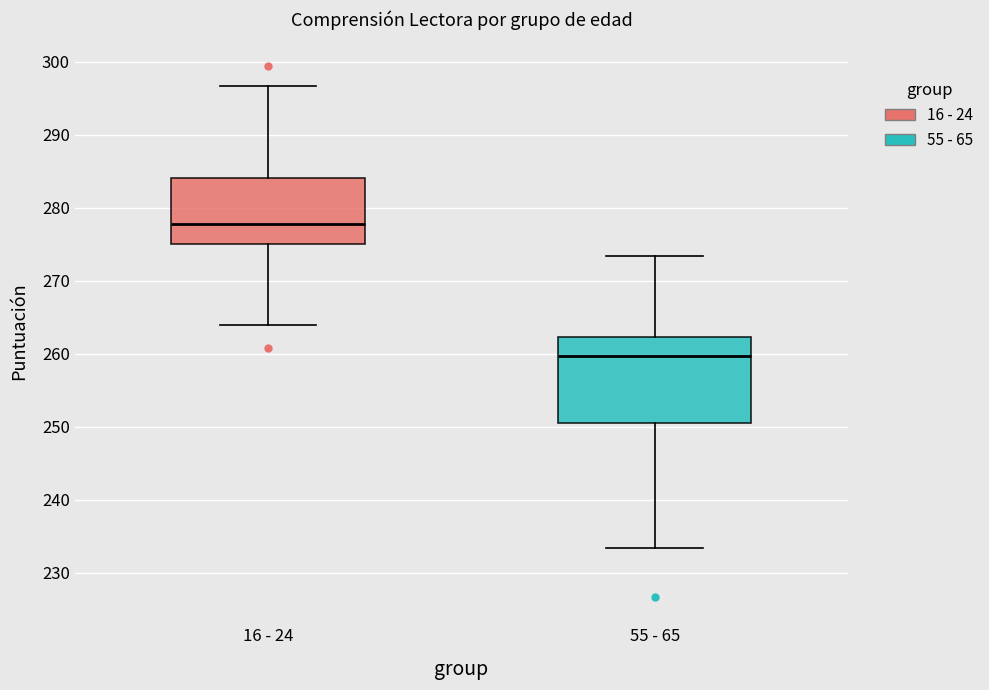

Reading left to right, read every box against the y-axis: the position of its median line, the range the box covers, and the ends of its whiskers. The values are not printed on the chart, so give them approximately, as read against the axis.

16 - 24: median 278, box 275 to 284, whiskers 264 to 297
55 - 65: median 260, box 251 to 262, whiskers 233 to 273